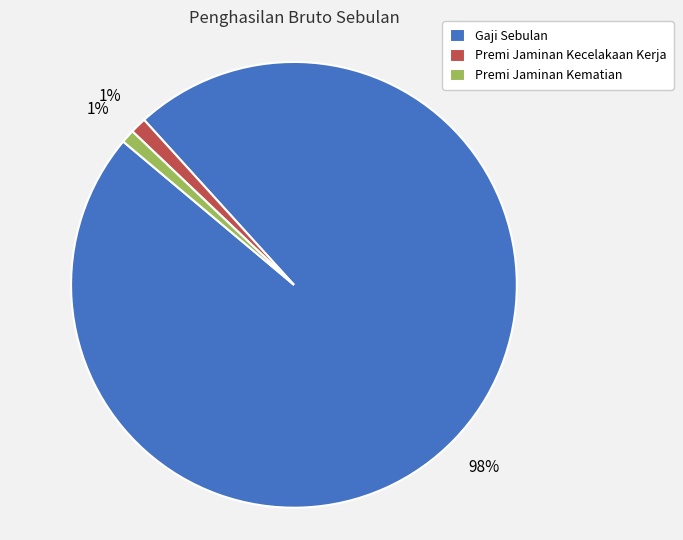

Which category has the biggest portion of the pie?

Gaji Sebulan